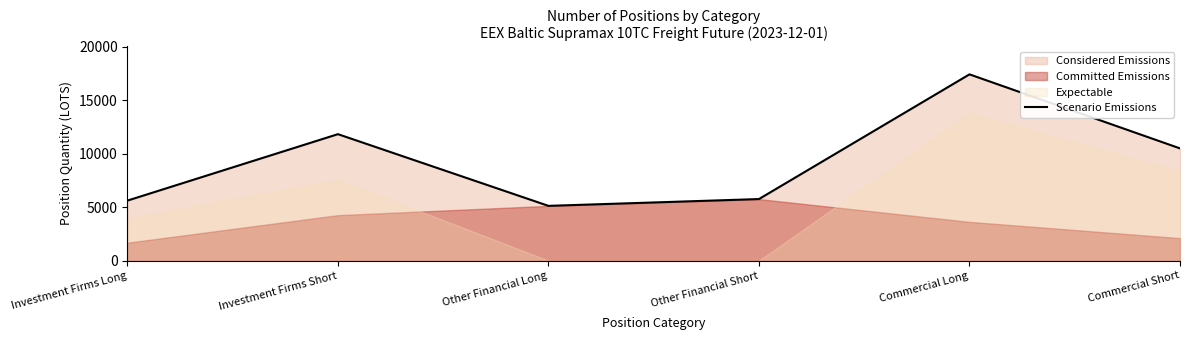

Reading right to left, extract all data points from this chart.

Commercial Short=10497.0	Commercial Long=17423.2	Other Financial Short=5756.0	Other Financial Long=5120.4	Investment Firms Short=11828.2	Investment Firms Long=5611.8